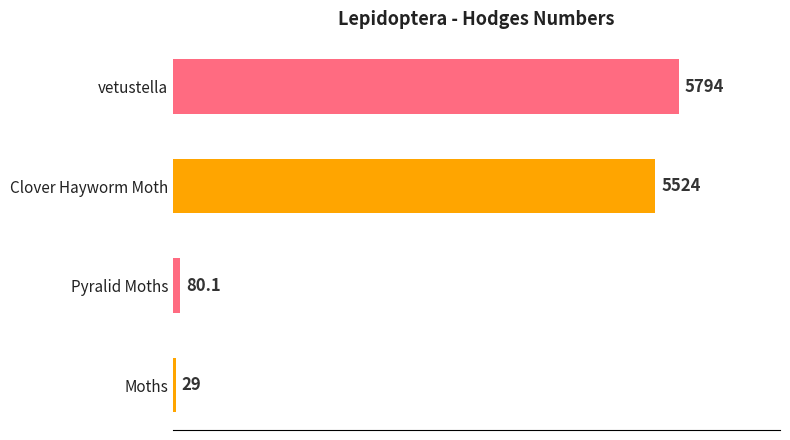

Rank the categories by value from lowest to highest.

Moths, Pyralid Moths, Clover Hayworm Moth, vetustella